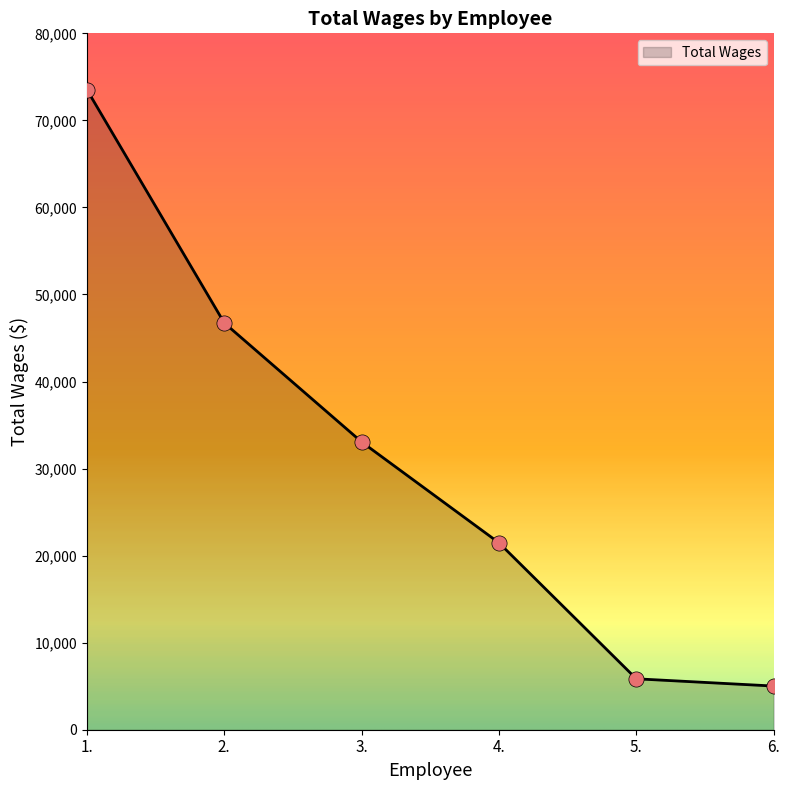

Between 6. and 4., which is larger?

4.